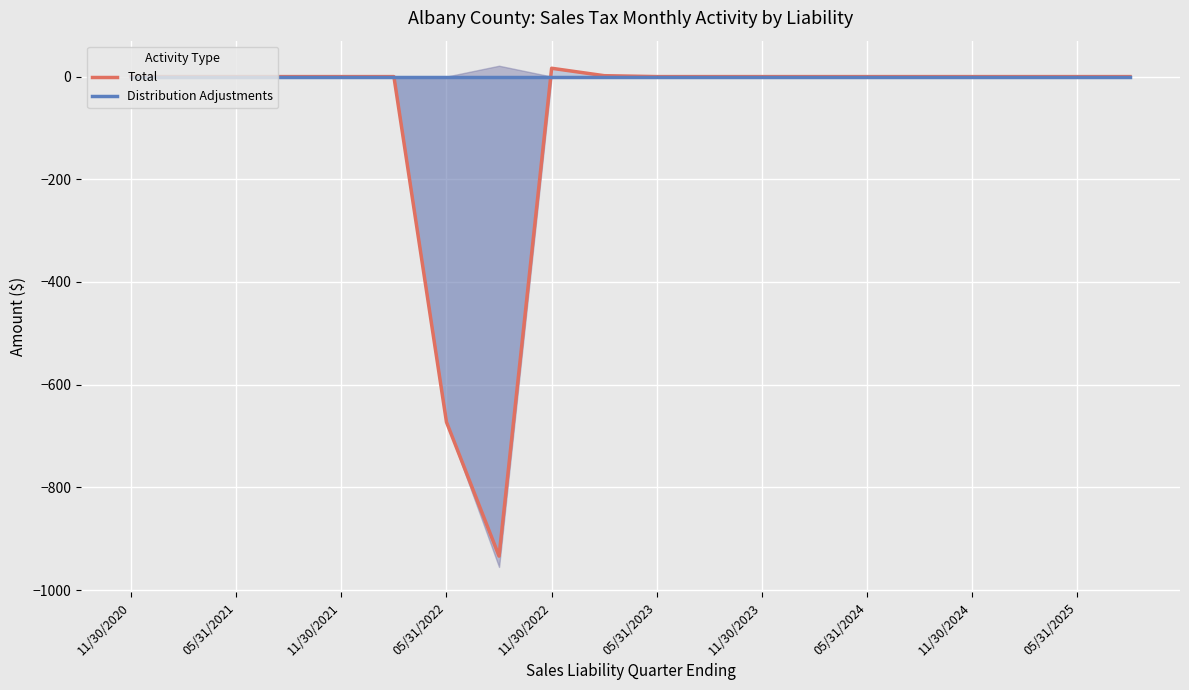

How many lines are shown in the chart?

2